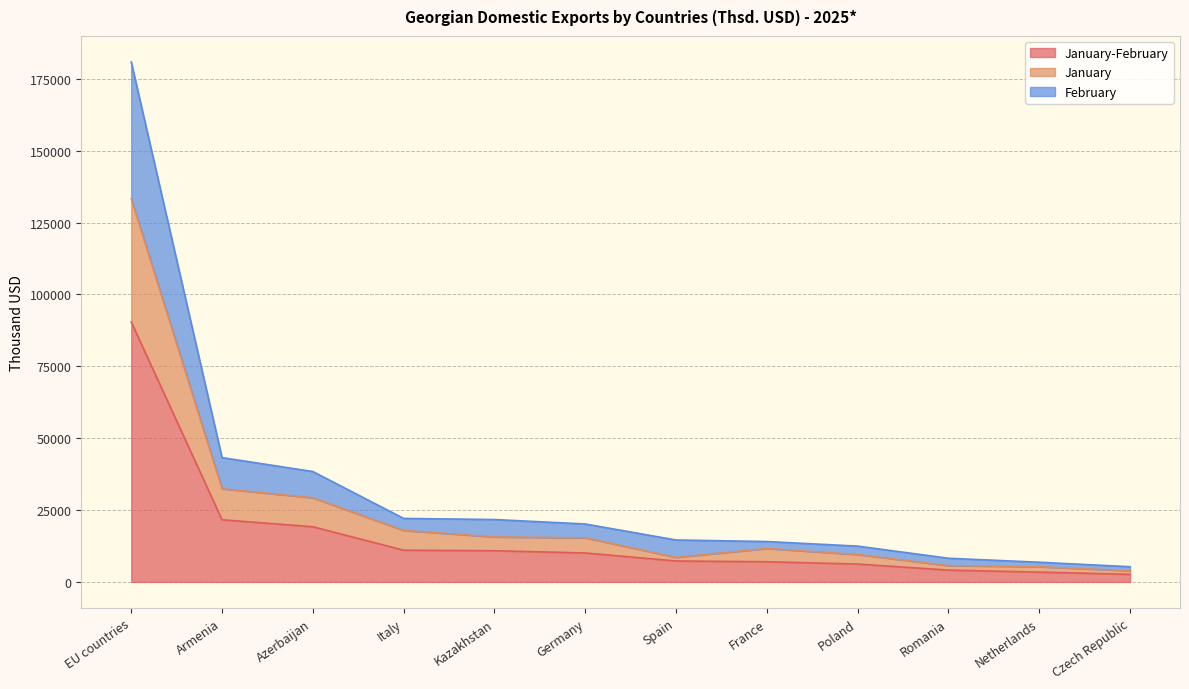

At which category is the sum across all series the highest?

EU countries